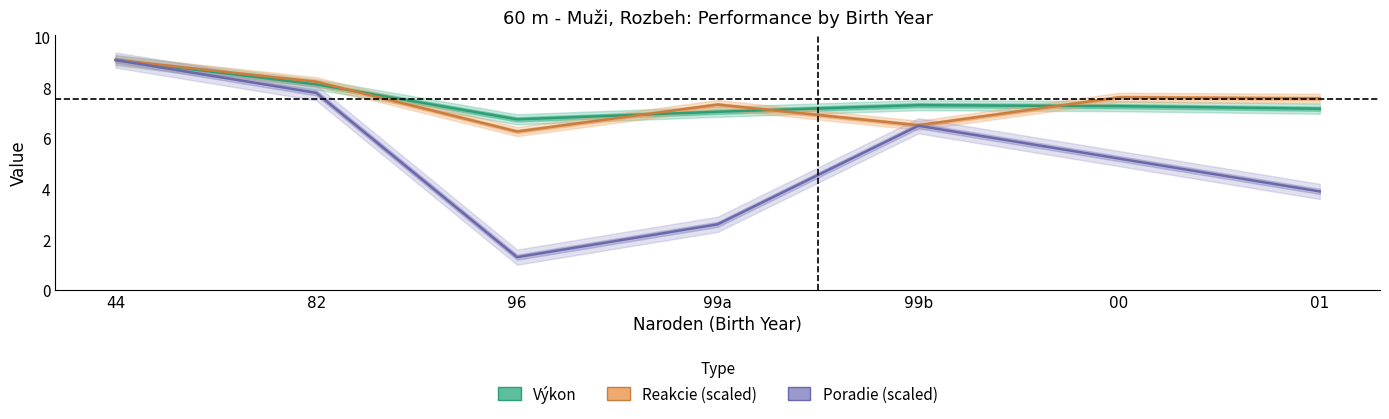

What is the sum of all Poradie (scaled) values?

36.3